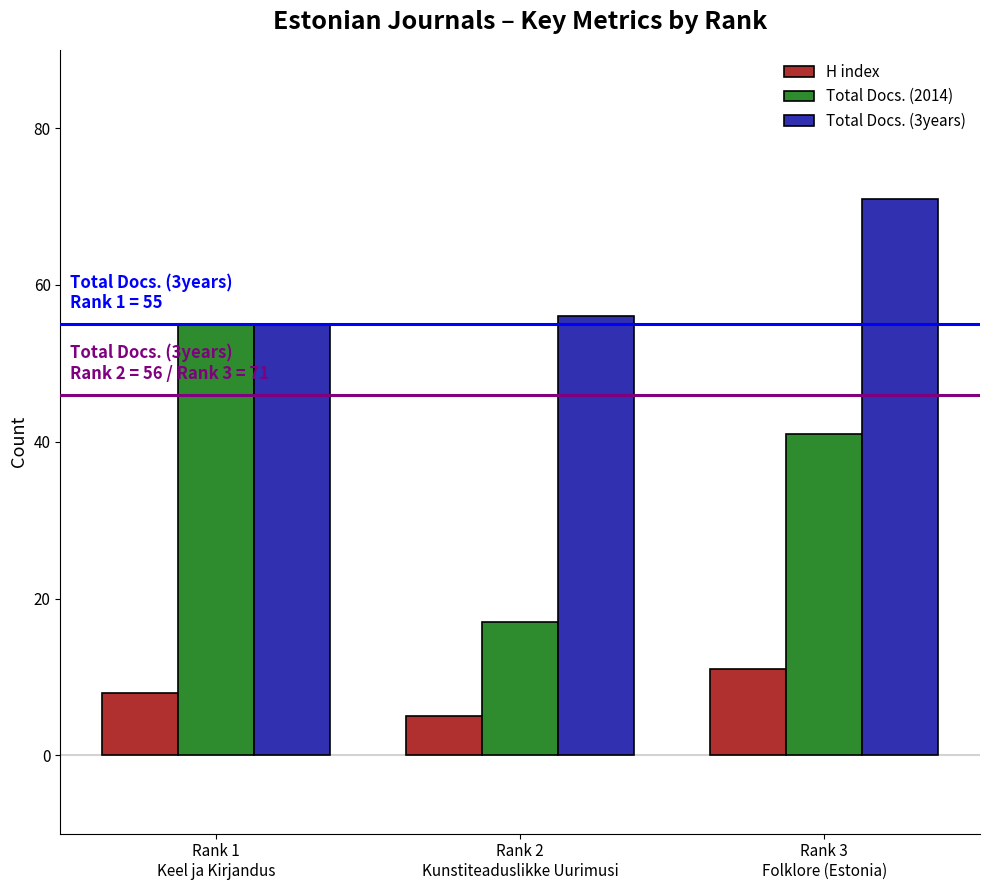

What is the highest value of the H index series?

11